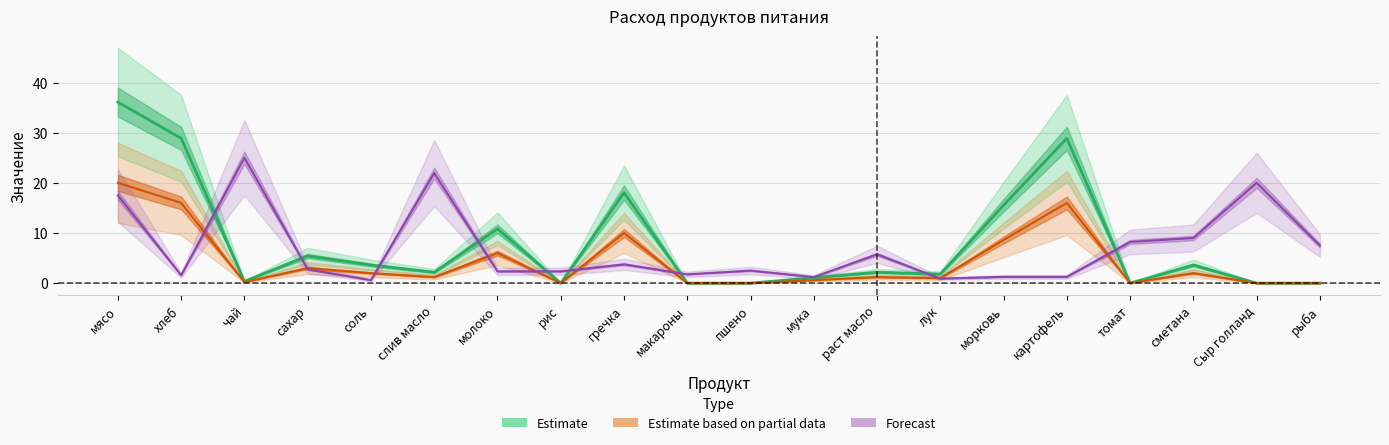

In Общий расход, how many points are lower than both neighbors (excluding endpoints)?

5